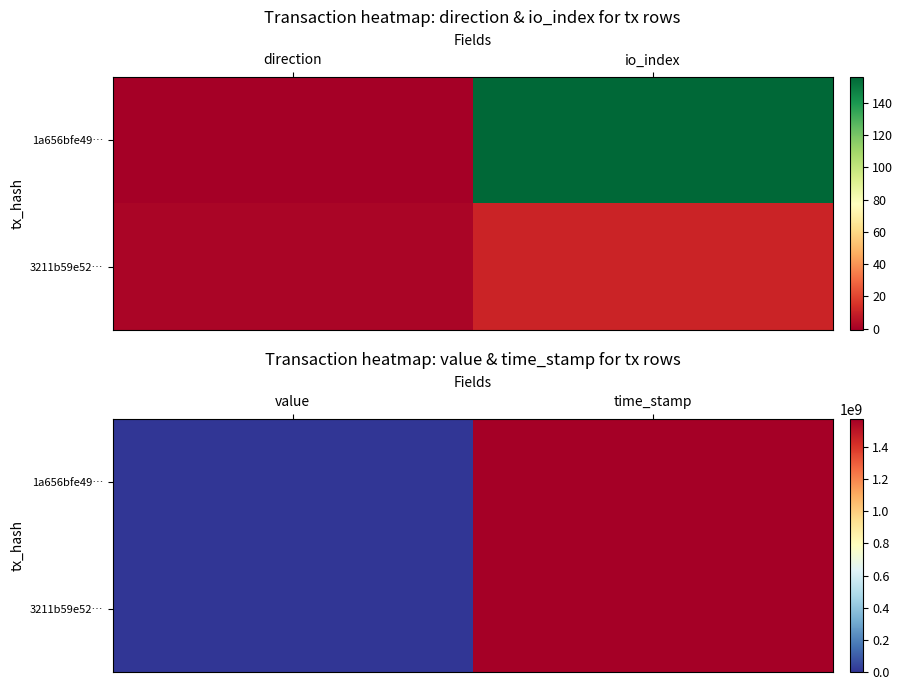

Rank the series at time_stamp from highest to lowest value.

1a656bfe49…, 3211b59e52…